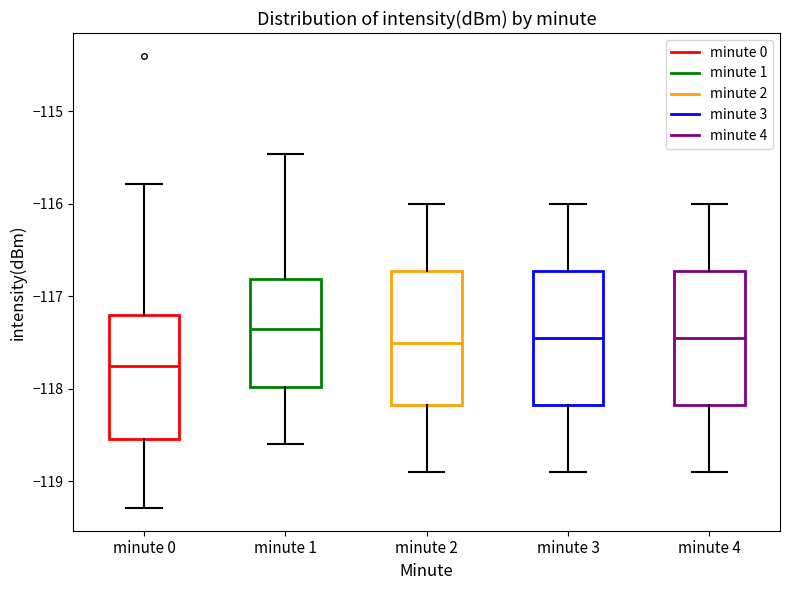

Reading left to right, read every box against the y-axis: the position of its median line, the range the box covers, and the ends of its whiskers. The values are not printed on the chart, so give them approximately, as read against the axis.

minute 0: median -117.8, box -118.5 to -117.2, whiskers -119.3 to -115.8
minute 1: median -117.3, box -118.0 to -116.8, whiskers -118.6 to -115.5
minute 2: median -117.5, box -118.2 to -116.7, whiskers -118.9 to -116.0
minute 3: median -117.4, box -118.2 to -116.7, whiskers -118.9 to -116.0
minute 4: median -117.4, box -118.2 to -116.7, whiskers -118.9 to -116.0